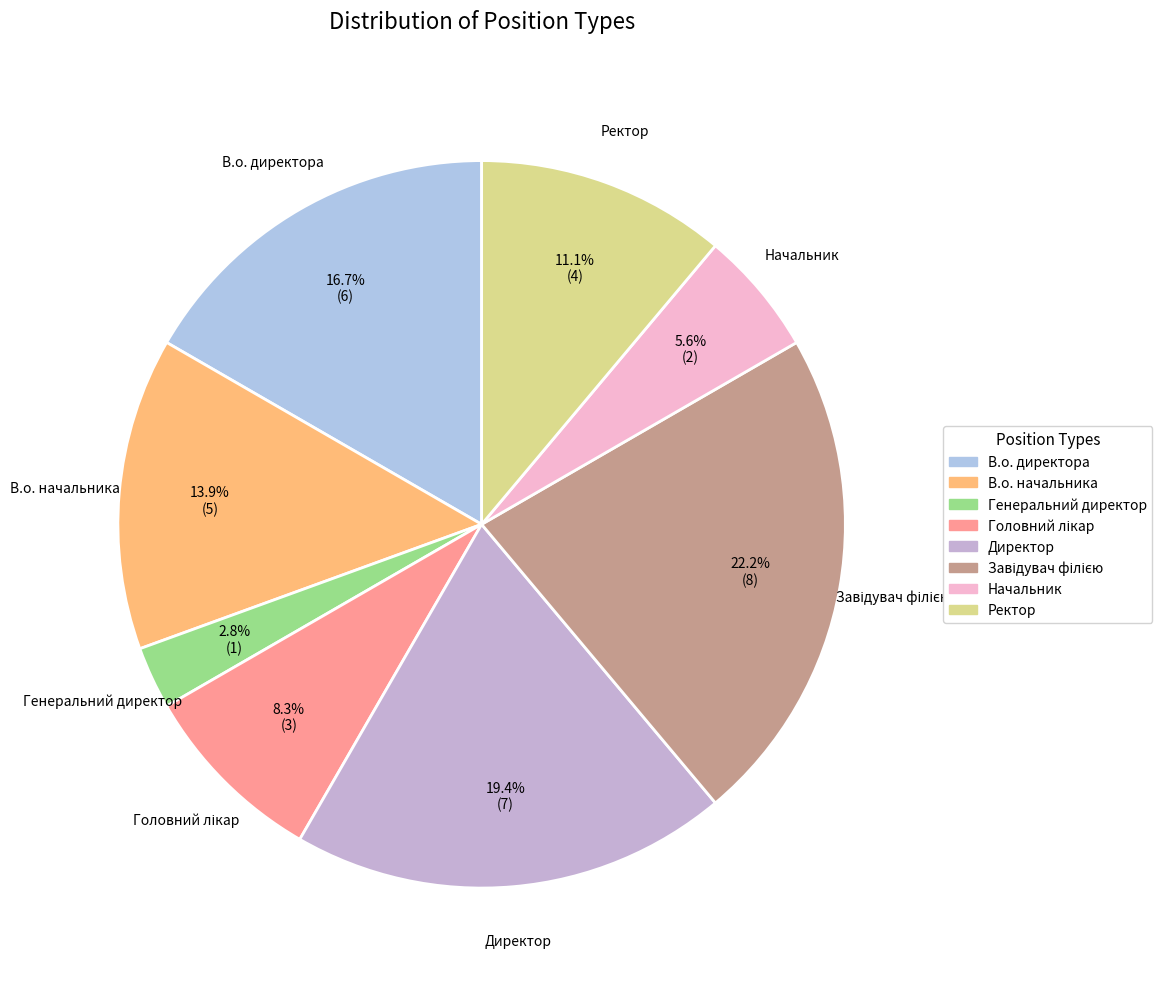

To the nearest percent, what portion does В.о. начальника represent?

14%